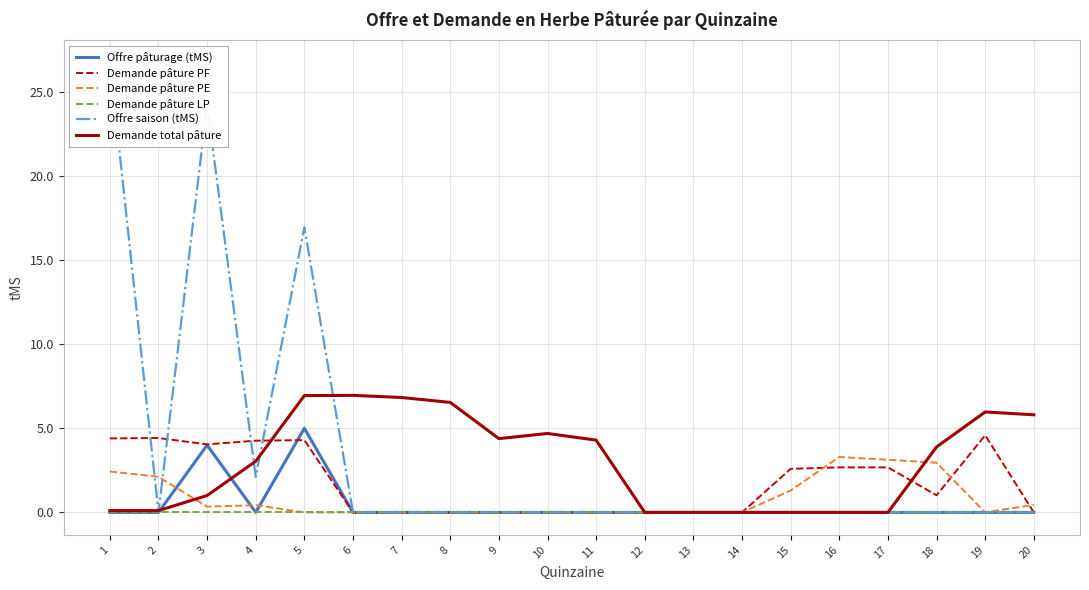

True or false: Demande pâture PF and Offre pâturage (tMS) intersect in this chart.

True